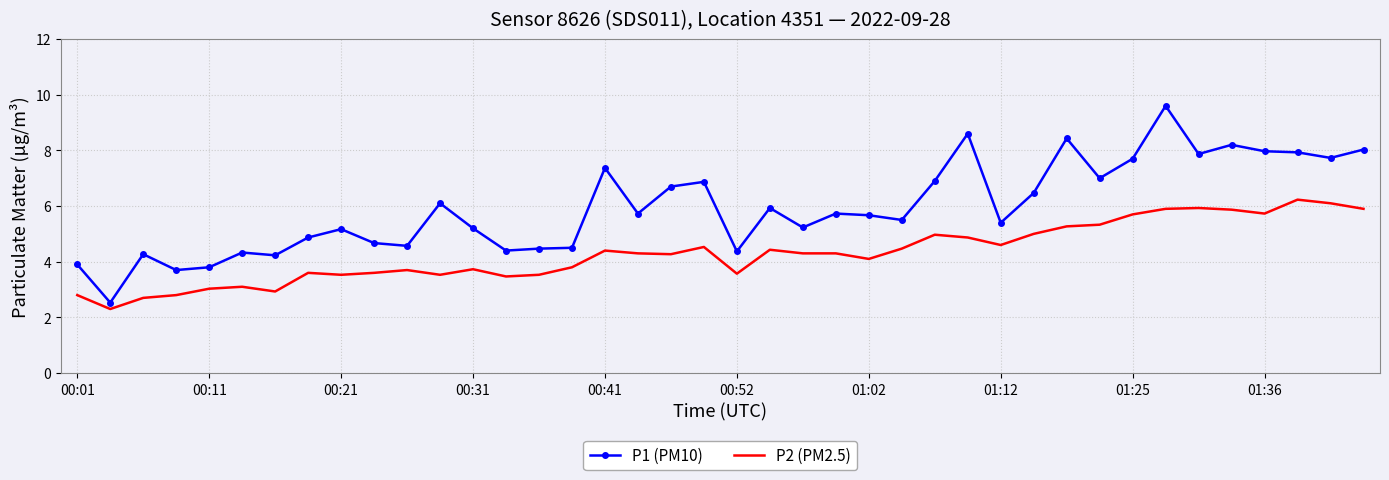

What is the average value of the P1 (PM10) series?

5.9